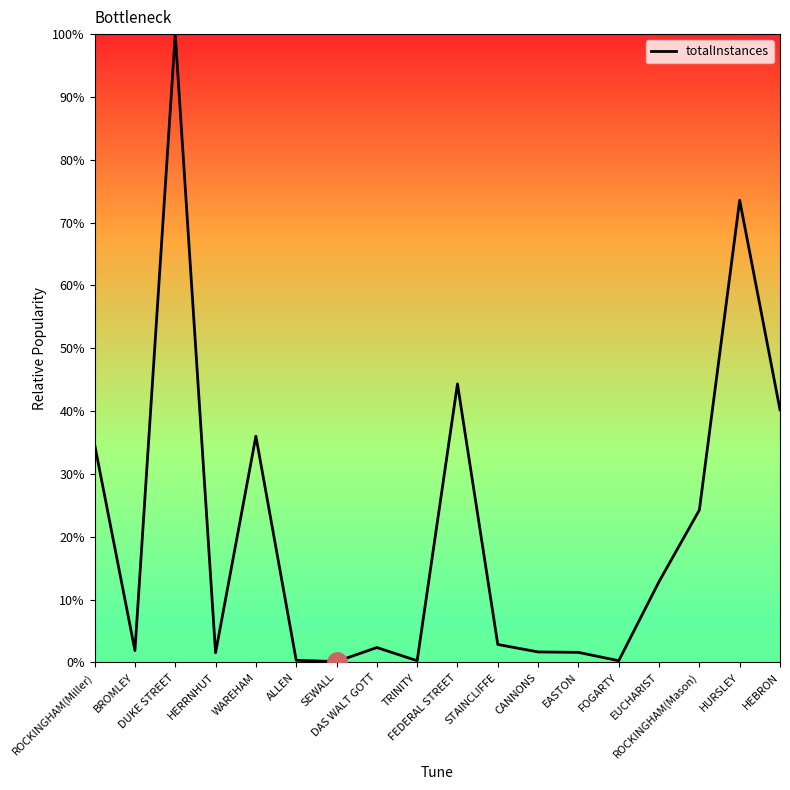

Does the chart display data point markers on the line(s)?

No